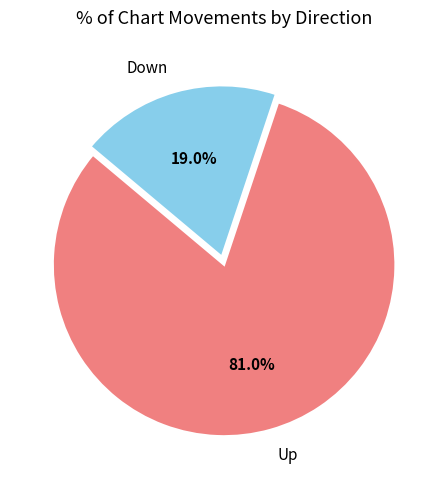

Which has a higher value, Down or Up?

Up